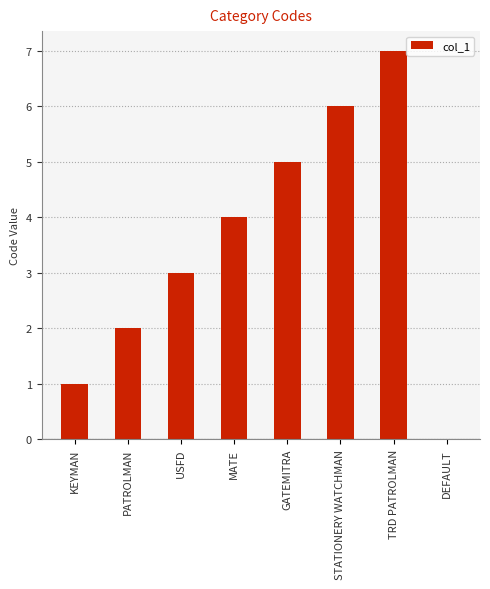

Reading left to right, extract all data points from this chart.

1	2	3	4	5	6	7	0